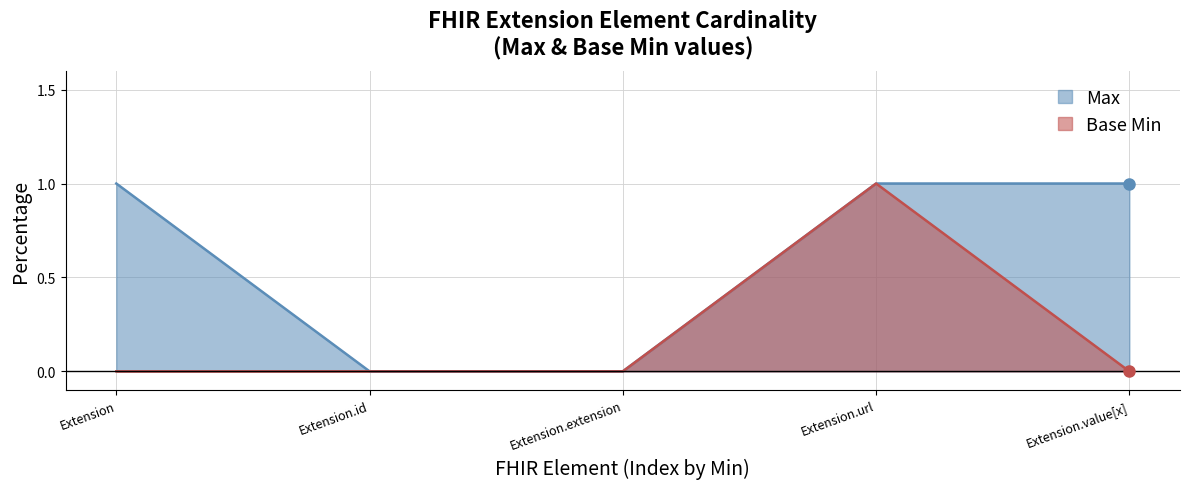

Where is Max nearest to the value 0?

Extension.id